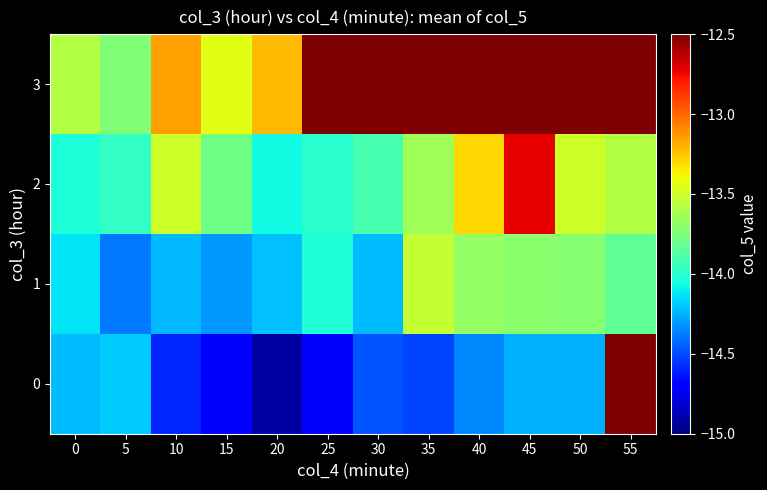

Reading left to right, what are all the values shown in this chart?

0: 0=-14.2	5=-14.2	10=-14.6	15=-14.7	20=-14.9	25=-14.7	30=-14.5	35=-14.5	40=-14.3	45=-14.2	50=-14.2	55=0.0
1: 0=-14.1	5=-14.4	10=-14.2	15=-14.3	20=-14.2	25=-14.0	30=-14.2	35=-13.5	40=-13.7	45=-13.7	50=-13.7	55=-13.8
2: 0=-14.0	5=-14.0	10=-13.5	15=-13.8	20=-14.1	25=-14.0	30=-13.9	35=-13.6	40=-13.3	45=-12.7	50=-13.5	55=-13.6
3: 0=-13.6	5=-13.7	10=-13.2	15=-13.4	20=-13.2	25=0.0	30=0.0	35=0.0	40=0.0	45=0.0	50=0.0	55=0.0